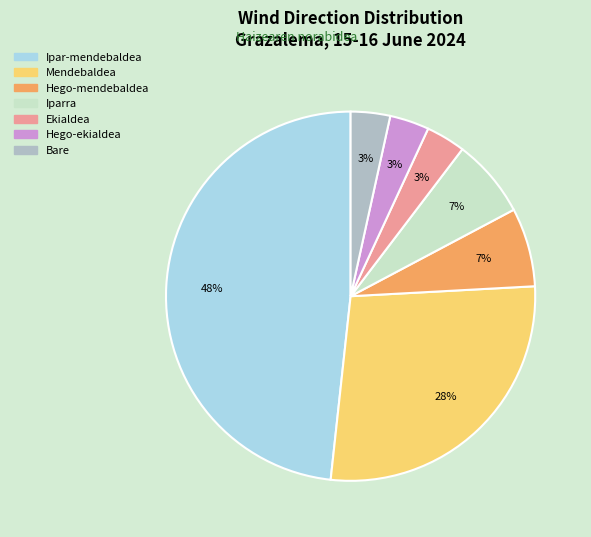

Which category has the biggest portion of the pie?

Ipar-mendebaldea